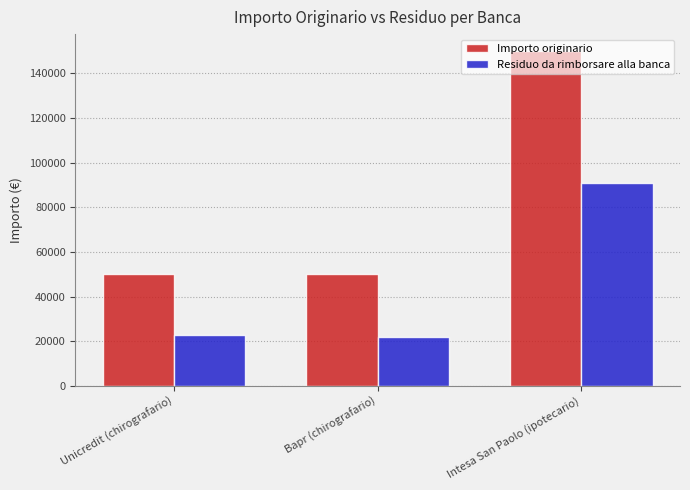

What are all the series names shown in the legend?

Importo originario, Residuo da rimborsare alla banca